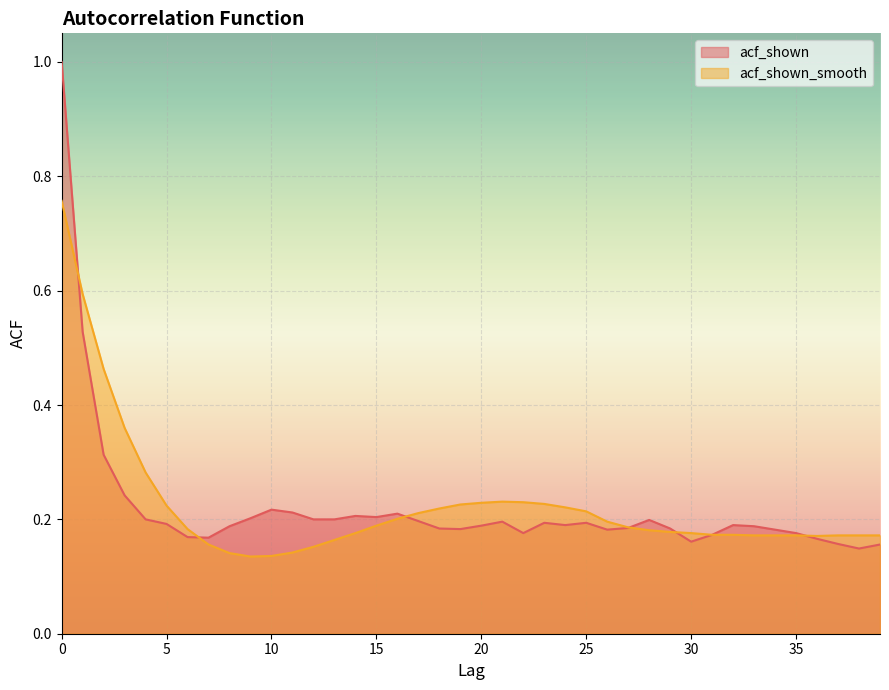

What are all the series names shown in the legend?

acf_shown, acf_shown_smooth